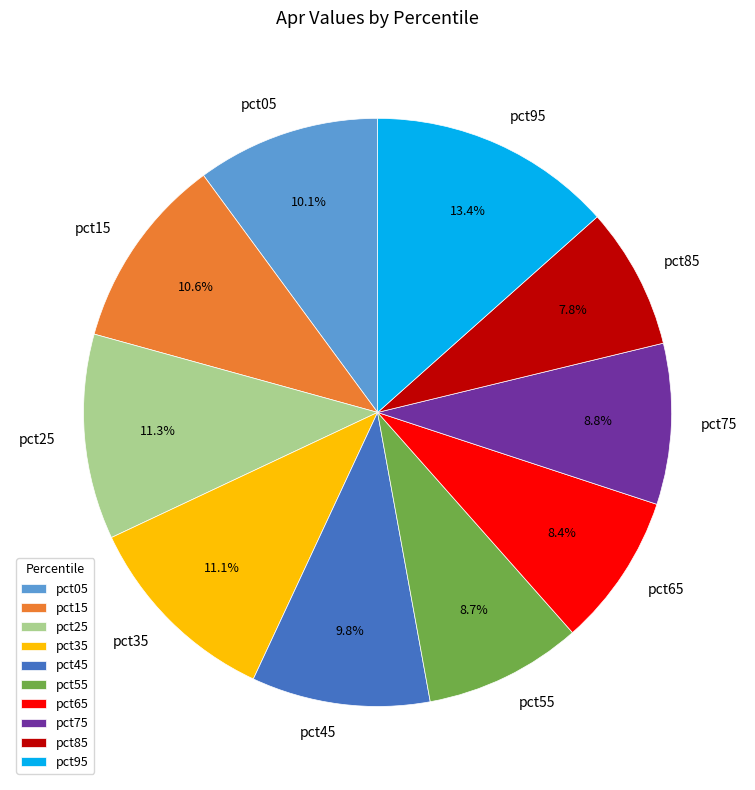

How much of the chart is everything except pct25?

88.7%